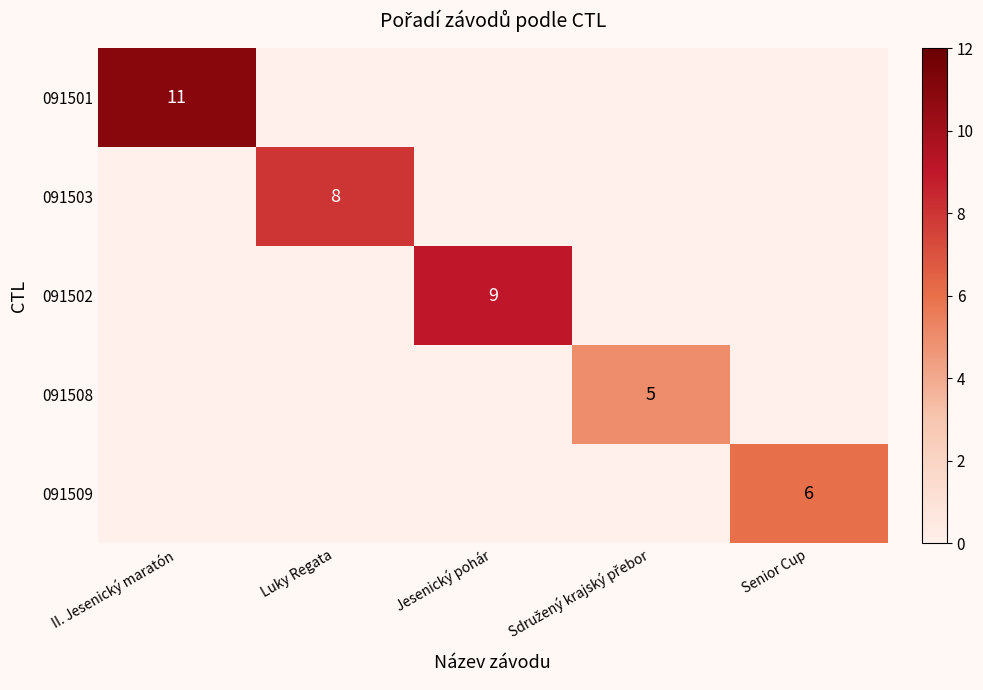

Is it true that 091509 equals 9 at Senior Cup?

False